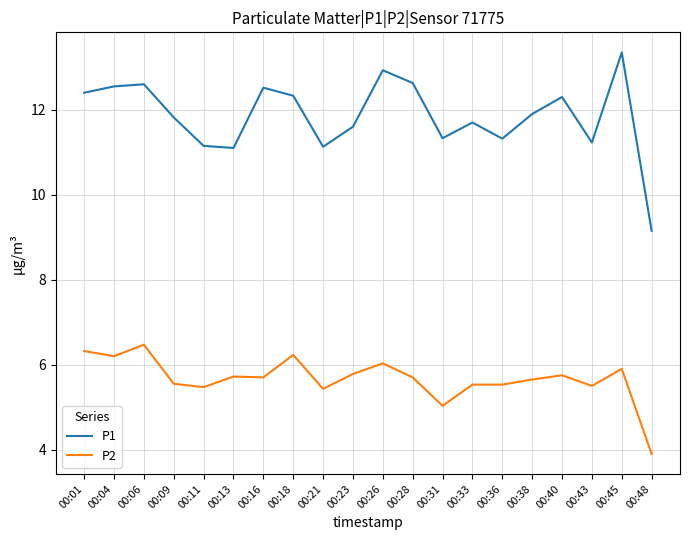

What is the spread (max minus min) of values at 00:26?

6.9